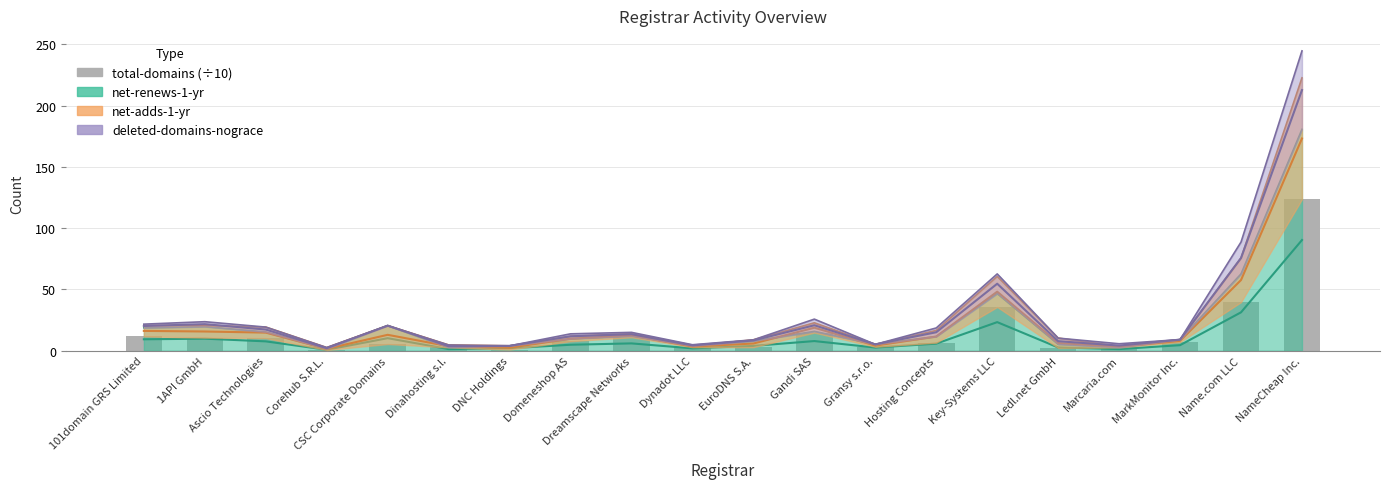

What position from the right is EuroDNS S.A.?

10